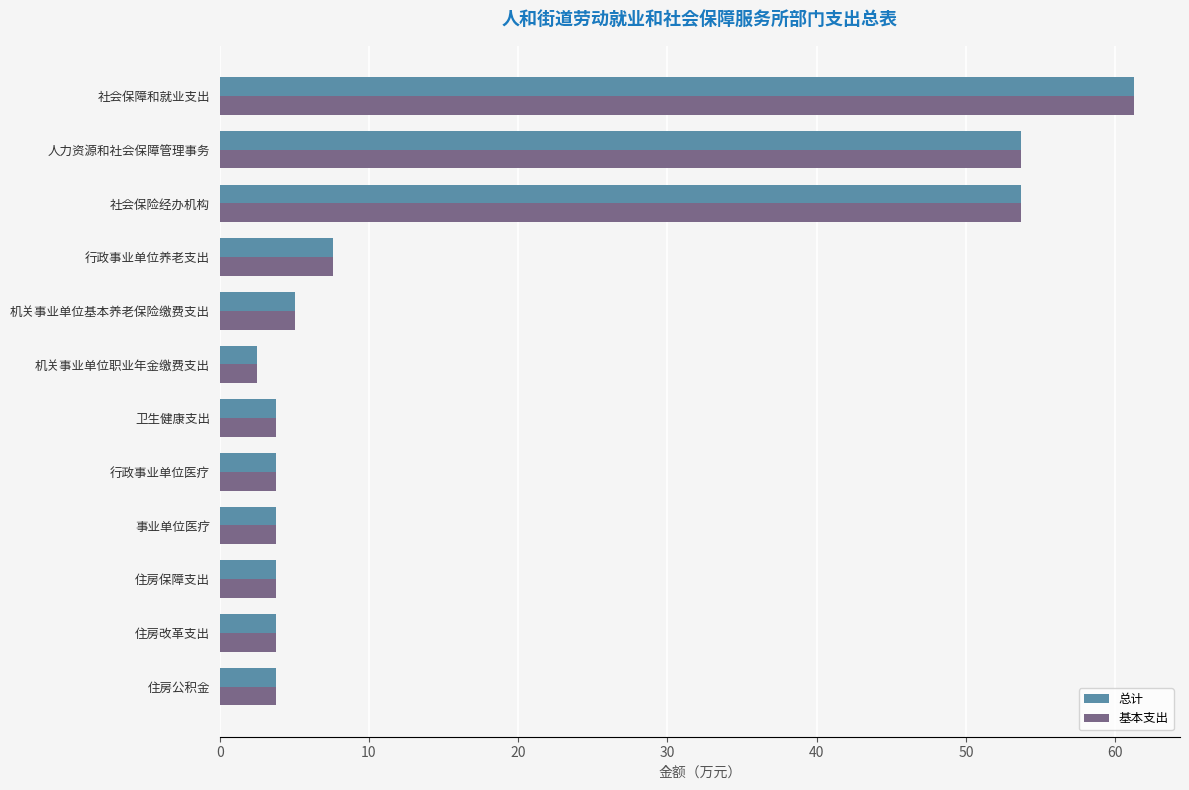

Is it true that 基本支出 equals 3.8 at 行政事业单位医疗?

True